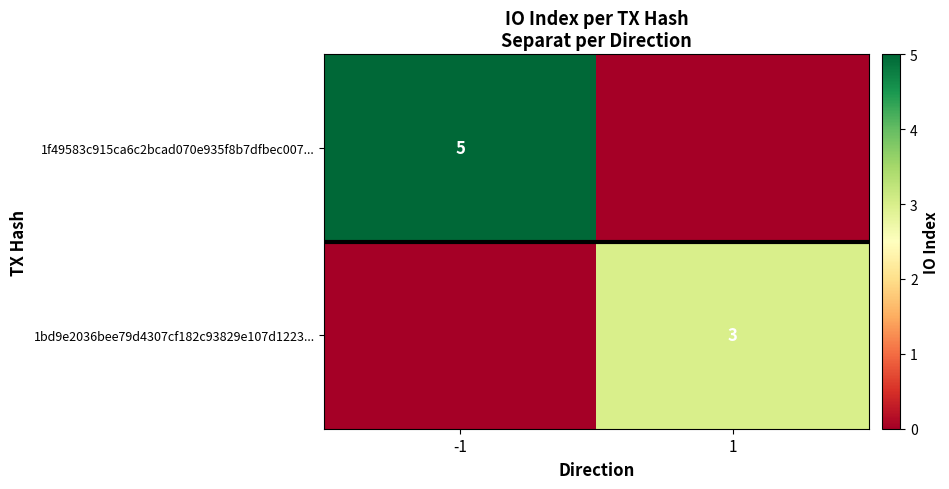

At which category does the chart reach its peak across all series?

-1